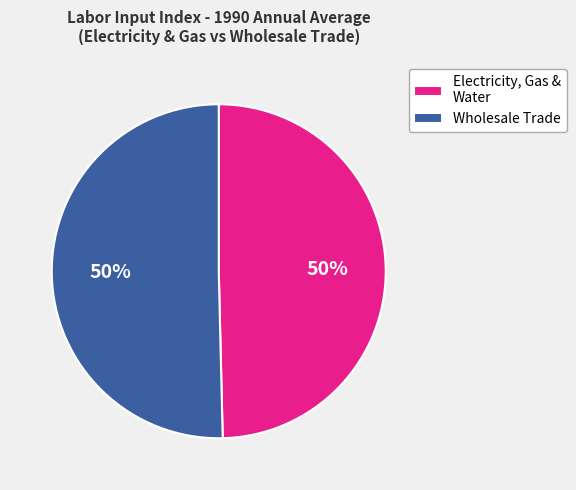

To the nearest percent, what is the average slice percentage?

50%